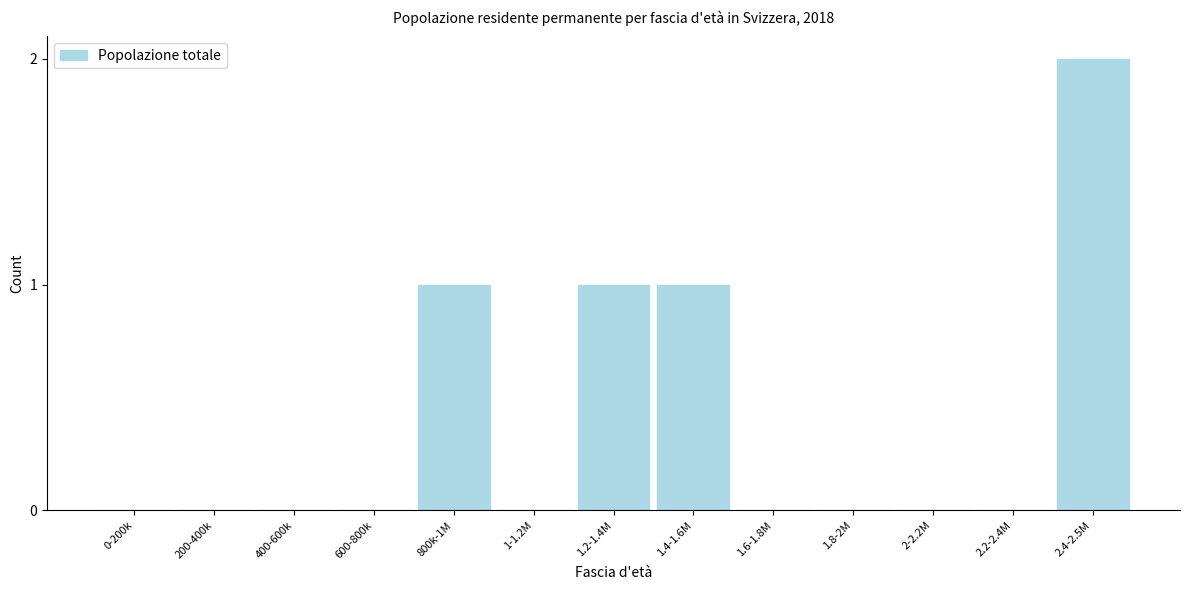

Reading left to right, extract all data points from this chart.

0-200k=0	200-400k=0	400-600k=0	600-800k=0	800k-1M=1	1-1.2M=0	1.2-1.4M=1	1.4-1.6M=1	1.6-1.8M=0	1.8-2M=0	2-2.2M=0	2.2-2.4M=0	2.4-2.5M=2